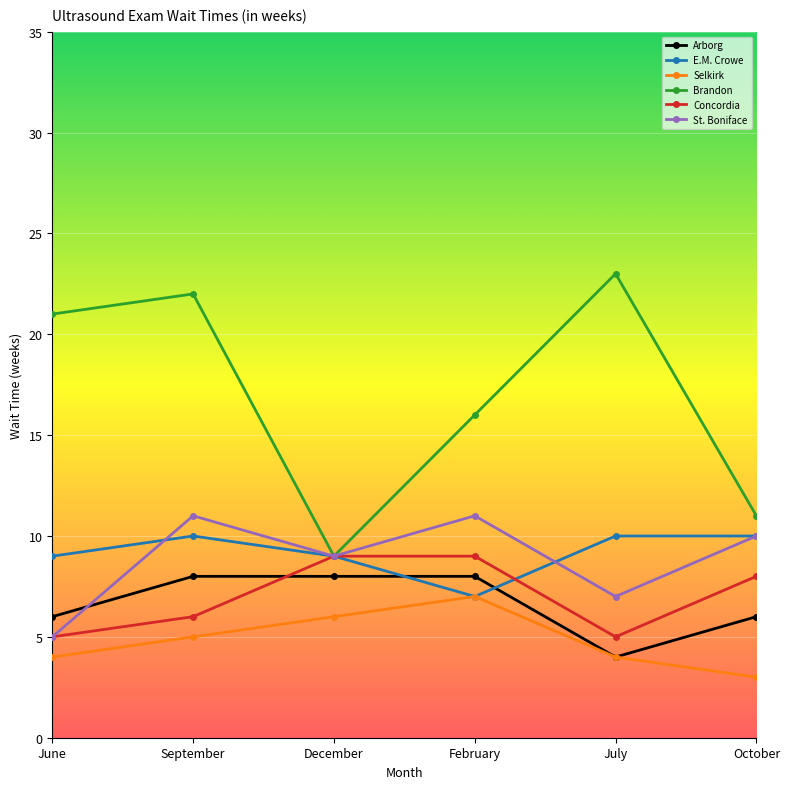

What is the difference between the highest and lowest values at December?

3